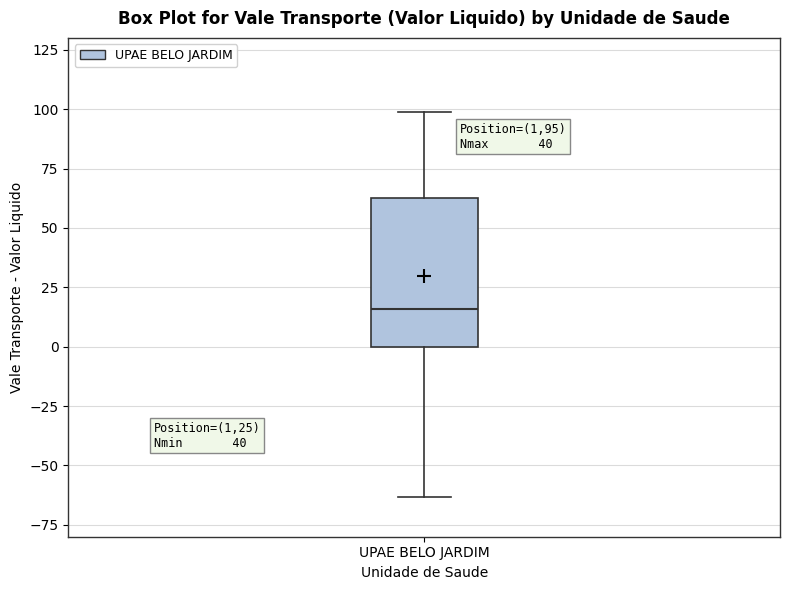

Read this box plot against the y-axis: the position of the median line, the range covered by the box, and the ends of both whiskers. The values are not printed on the chart, so give them approximately, as read against the axis.

median 15, box 0 to 65, whiskers -65 to 100